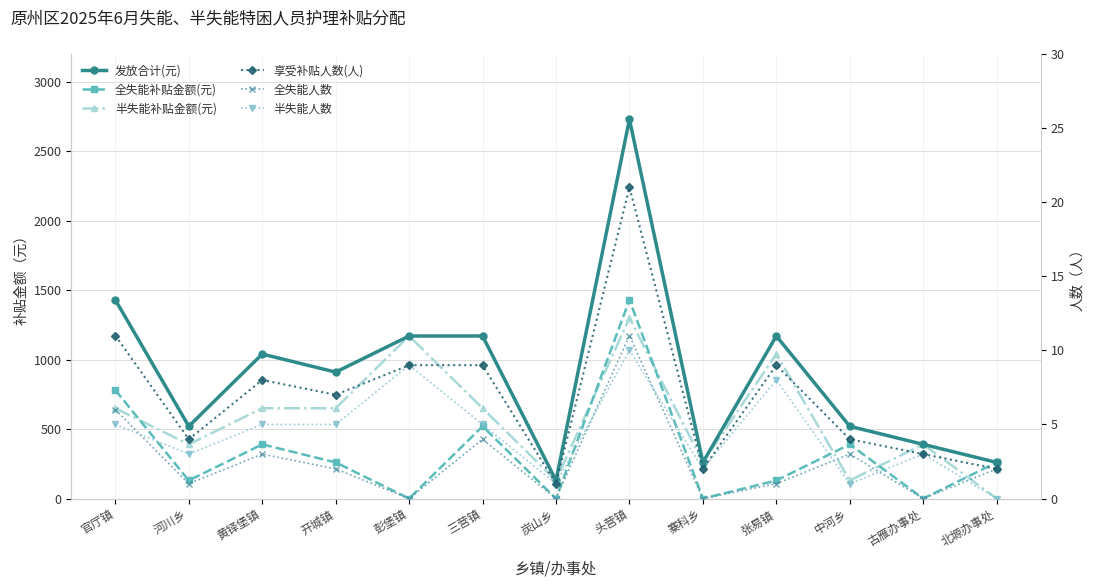

True or false: 半失能人数 and 发放合计(元) cross at least once.

False